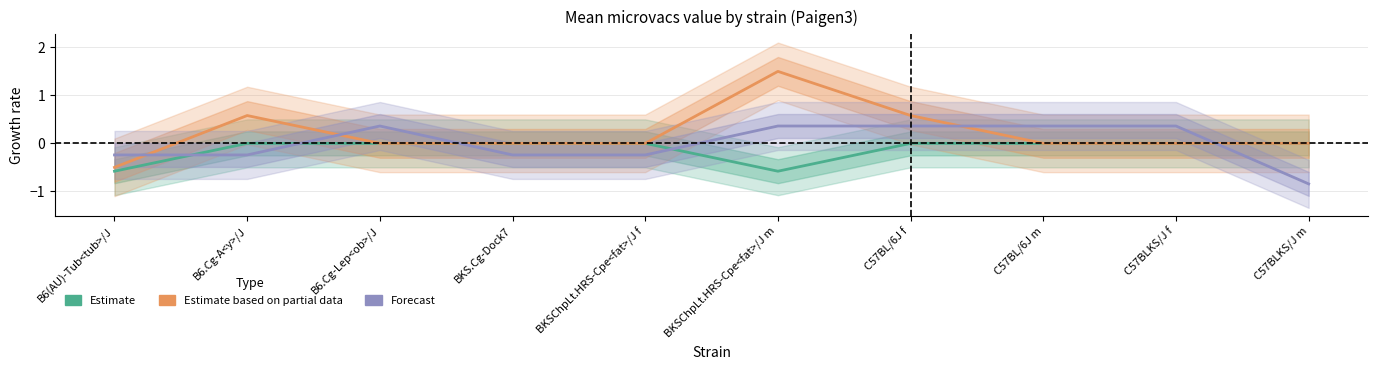

Which category has the highest value across all series?

BKSChpLt.HRS-Cpe<fat>/J m